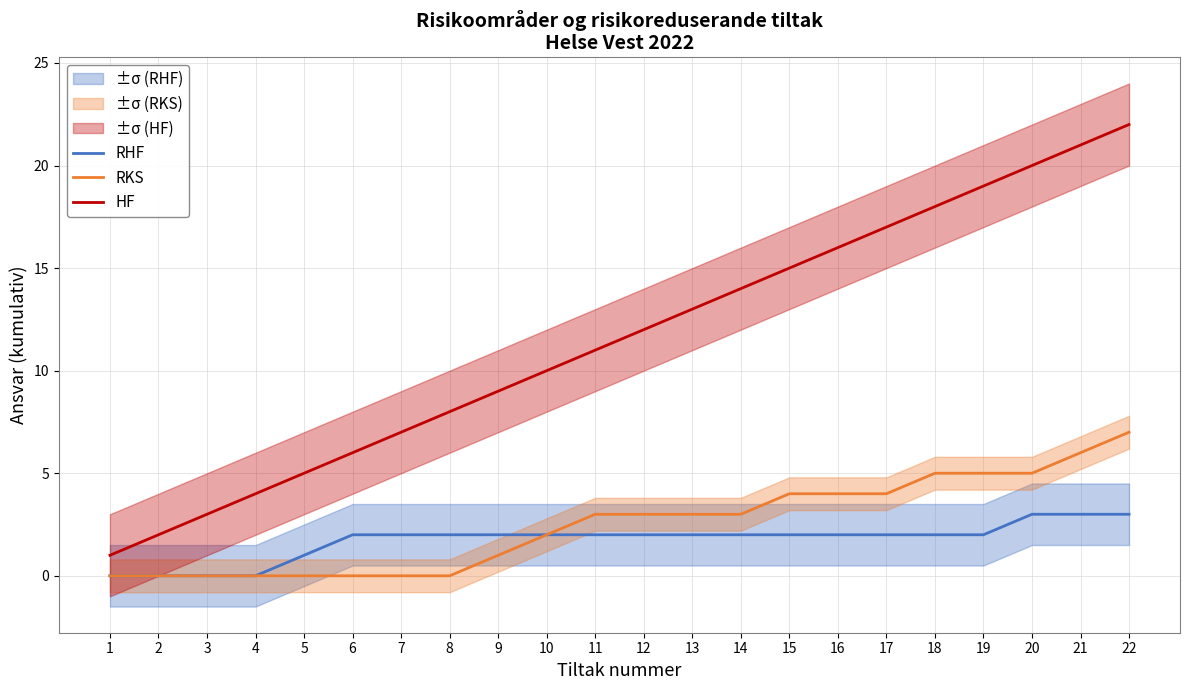

Count the number of data series in this chart.

3